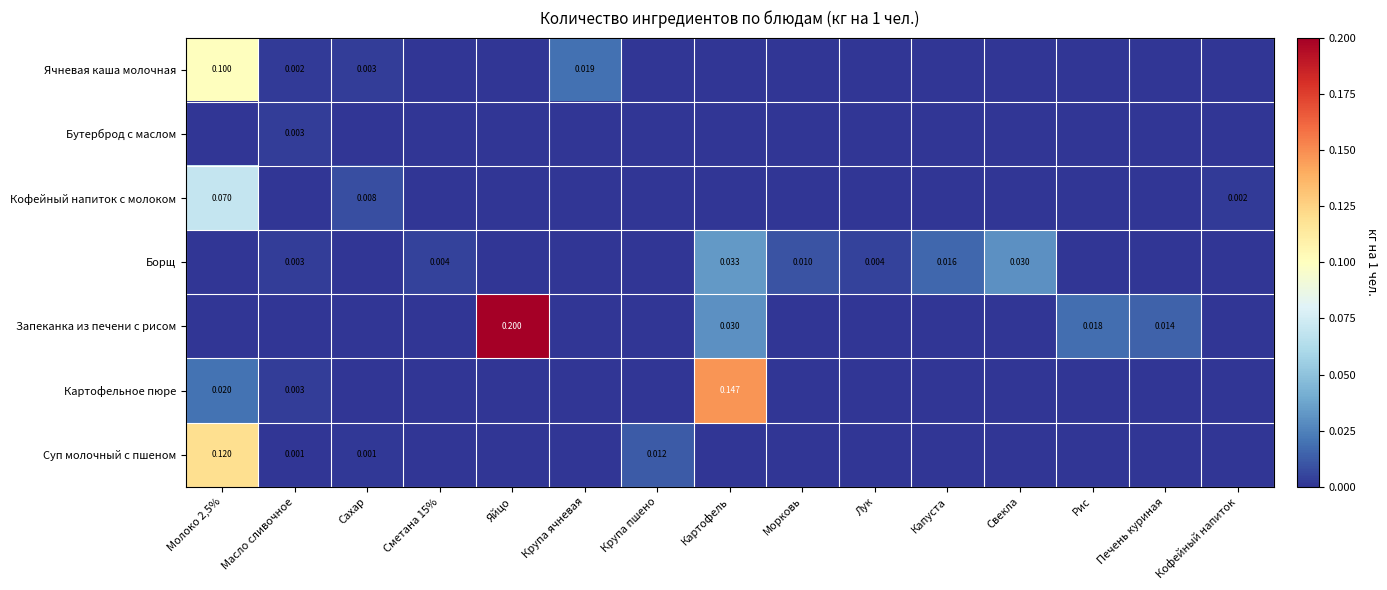

Rank the series at Картофель from highest to lowest value.

Картофельное пюре, Борщ, Запеканка из печени с рисом, Ячневая каша молочная, Бутерброд с маслом, Кофейный напиток с молоком, Суп молочный с пшеном